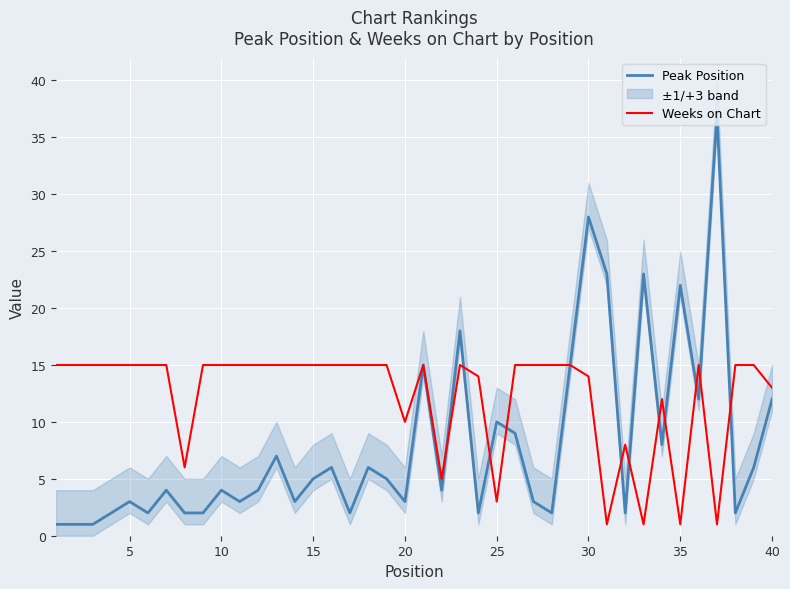

What is the value of the Weeks on Chart point at the 7th from the left?

15